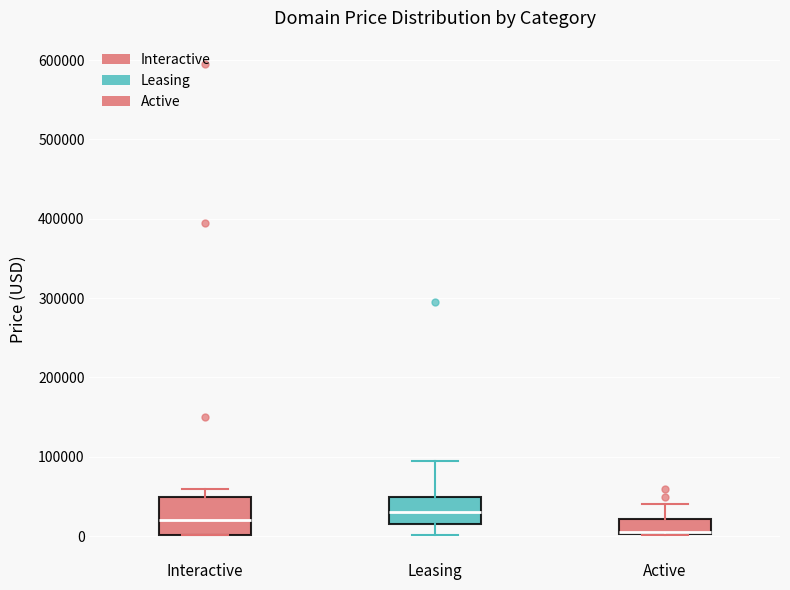

Where is the lower edge of the box for Leasing on the y-axis? The values are not printed on the chart, so give them approximately, as read against the axis.

10000